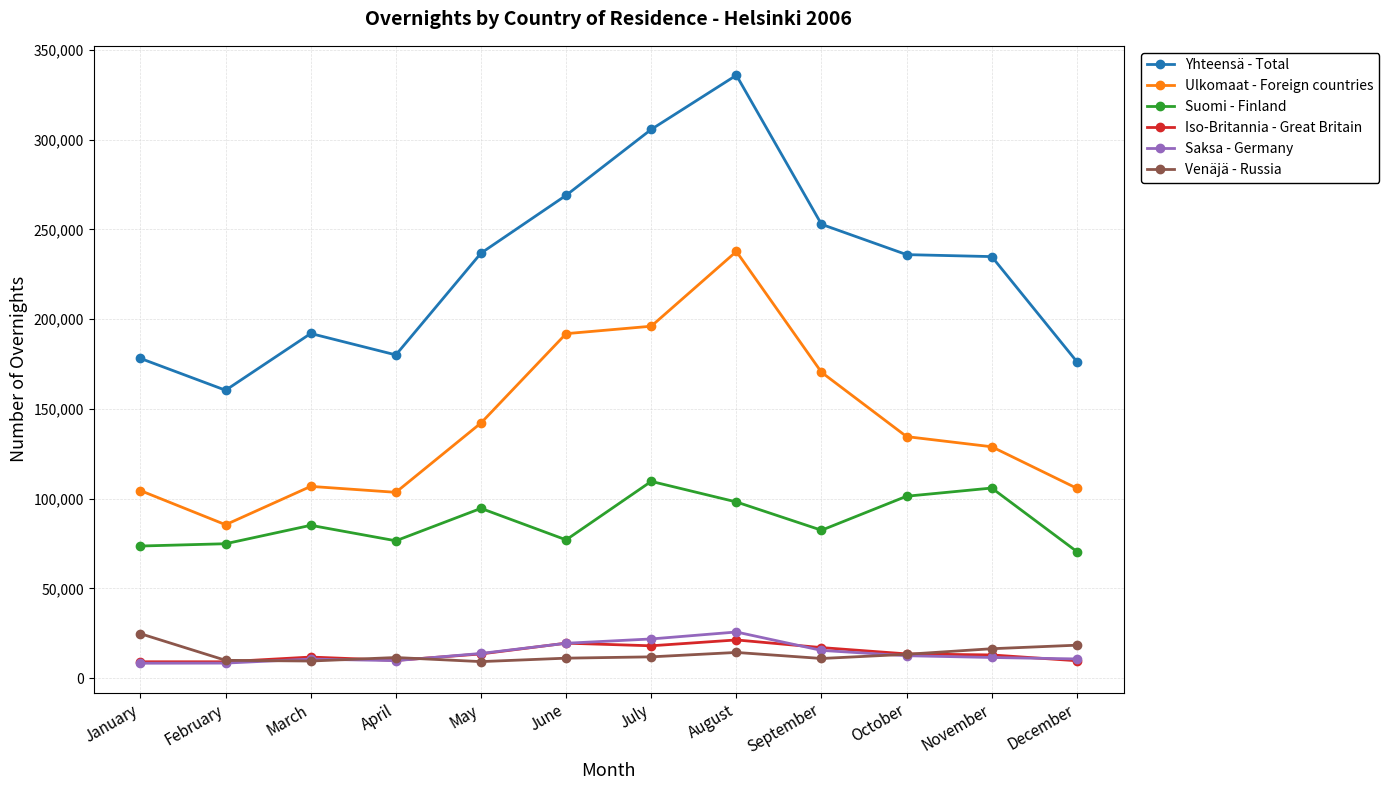

At which category does Yhteensä - Total reach its first local peak?

March